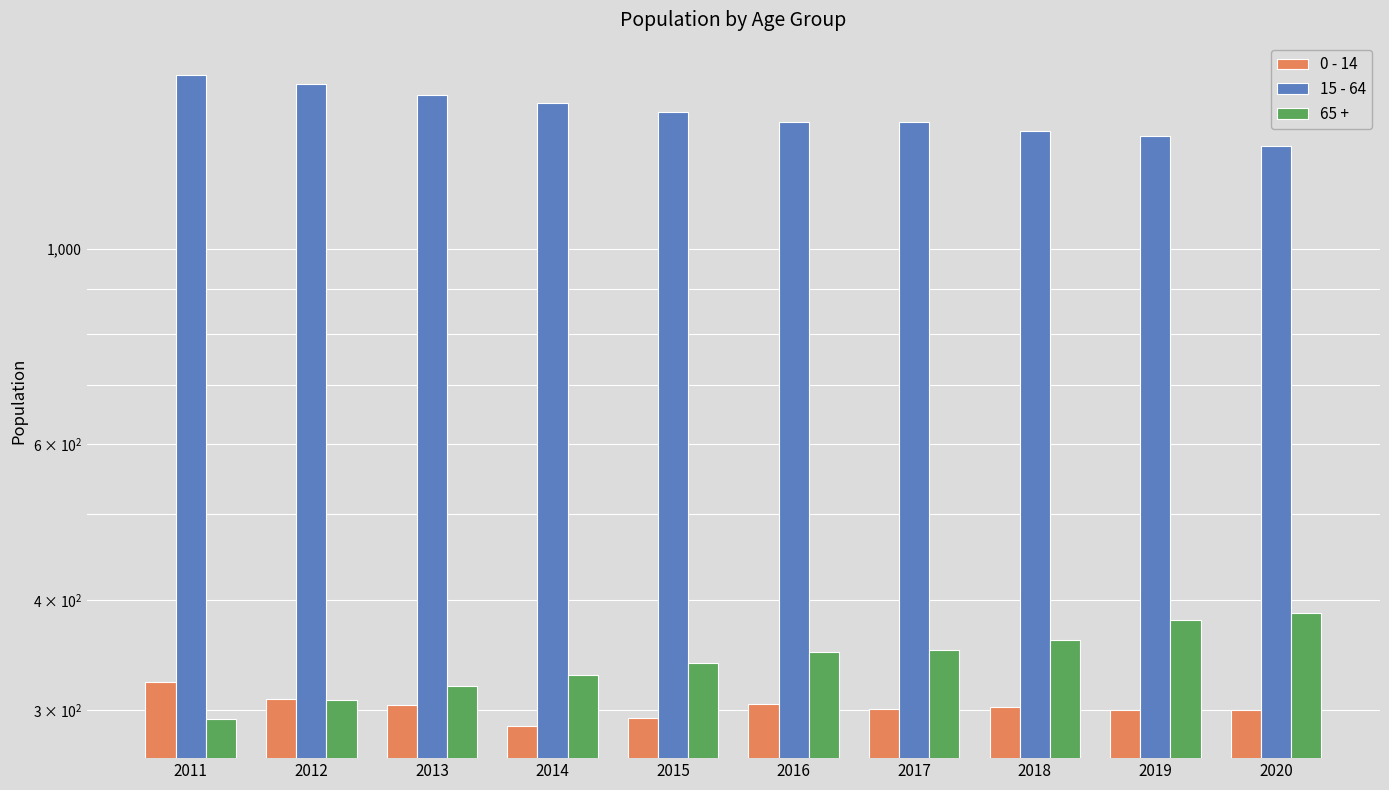

What is the total value across all series at 2019?

2022